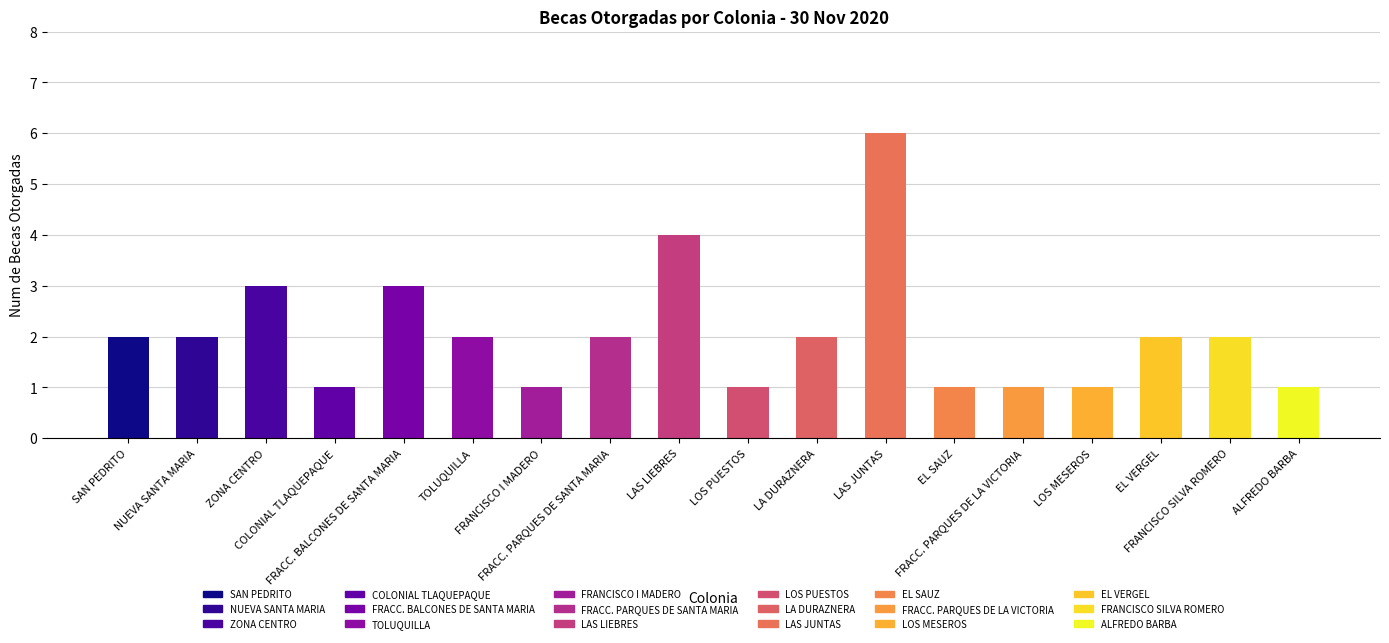

What is the sum of the values at ALFREDO BARBA and LAS JUNTAS?

7